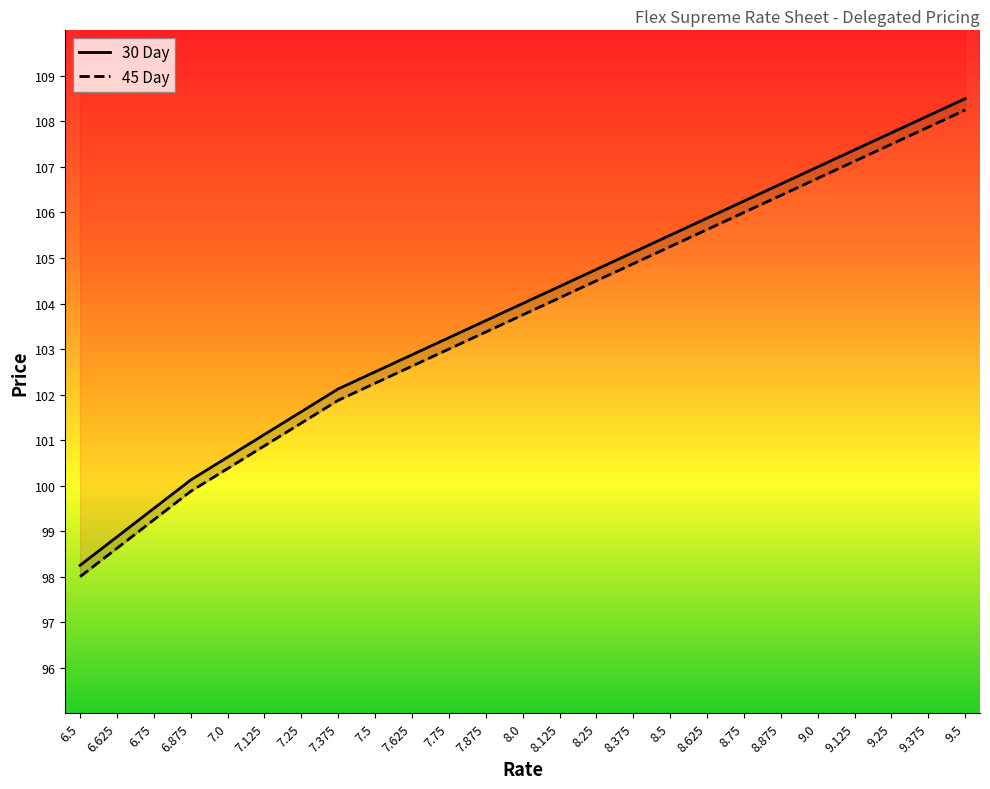

What is the sum of all 45 Day values?

2589.5